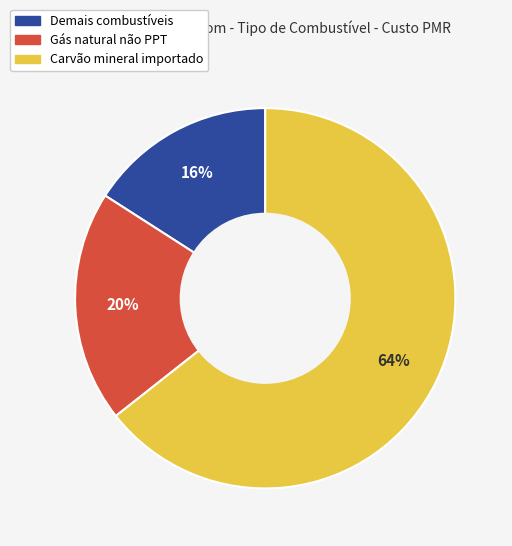

Count the number of slices in the pie.

3